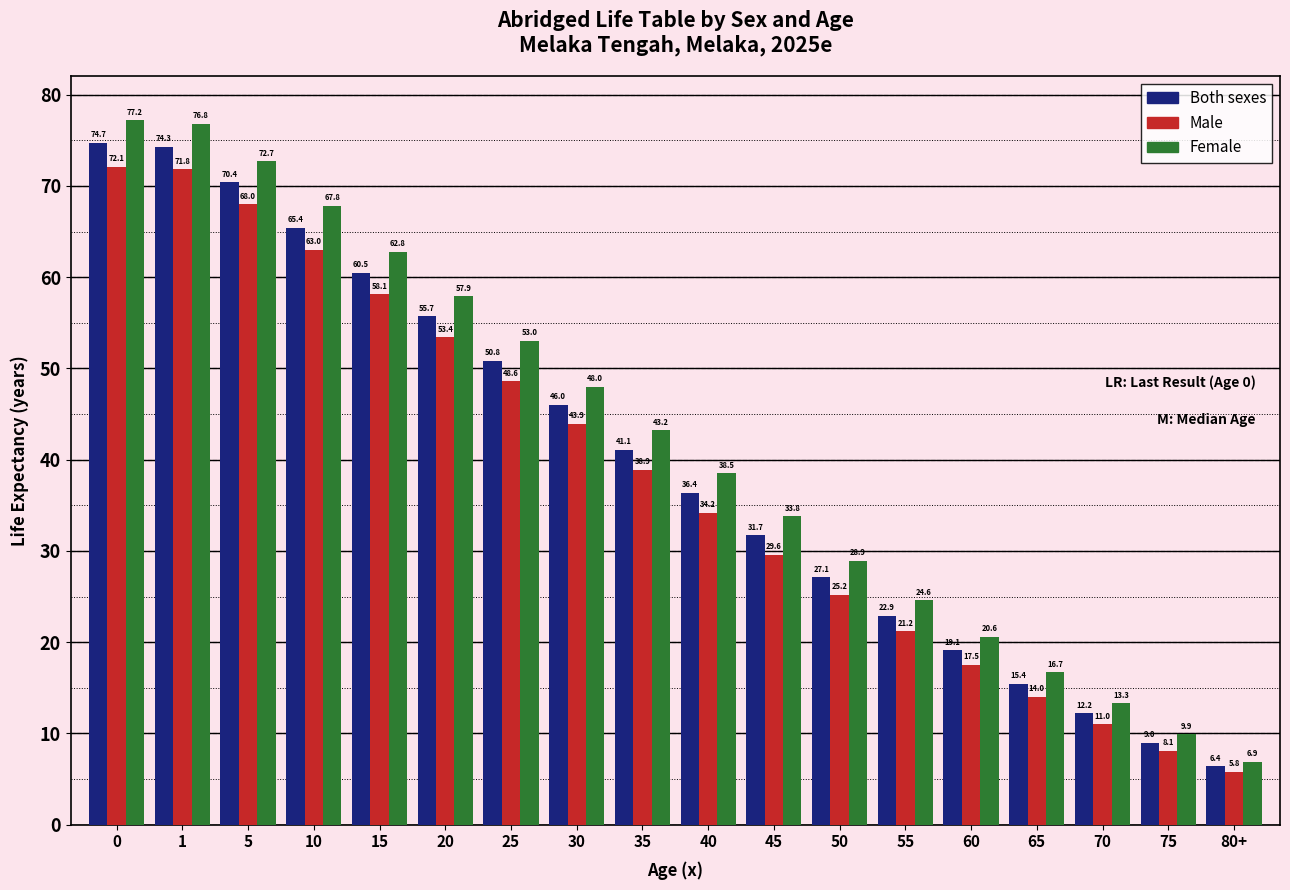

How many series are shown in this chart?

3